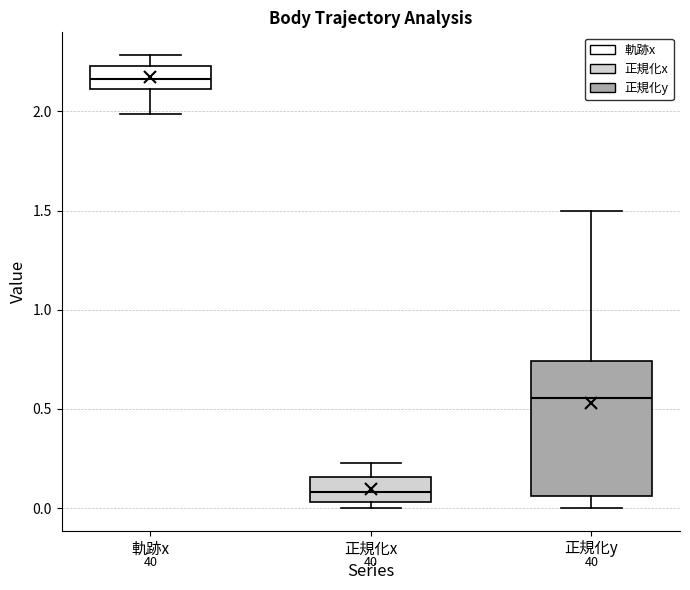

Reading left to right, read every box against the y-axis: the position of its median line, the range the box covers, and the ends of its whiskers. The values are not printed on the chart, so give them approximately, as read against the axis.

軌跡x: median 2.15, box 2.10 to 2.25, whiskers 2.00 to 2.30
正規化x: median 0.10, box 0.05 to 0.15, whiskers 0.00 to 0.25
正規化y: median 0.55, box 0.05 to 0.75, whiskers 0.00 to 1.50